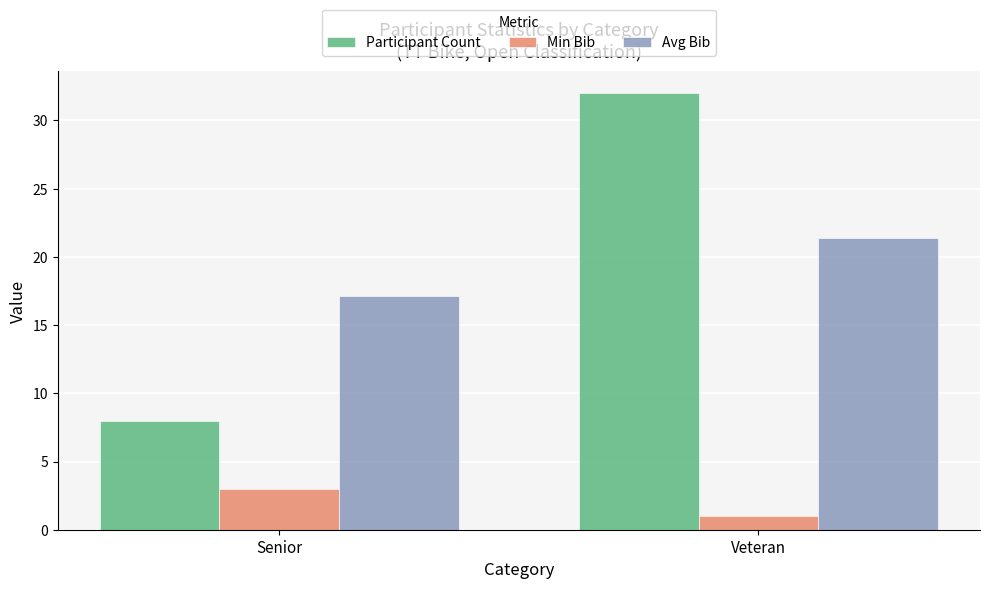

What is the average value of the Participant Count series?

20.0